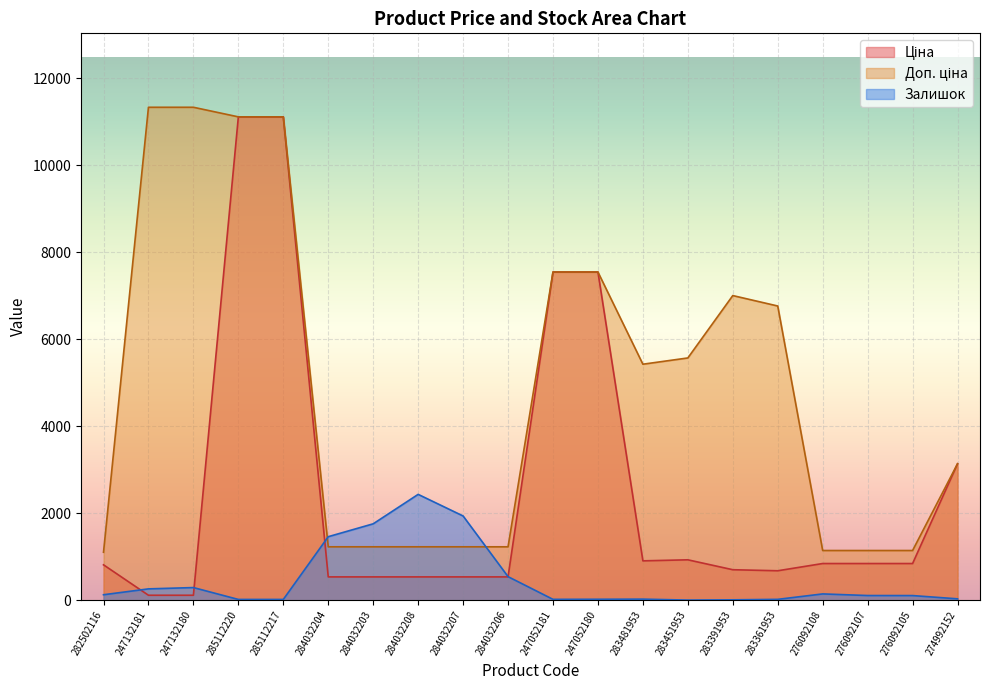

Is it true that Ціна equals 11113.6 at 285112217?

True